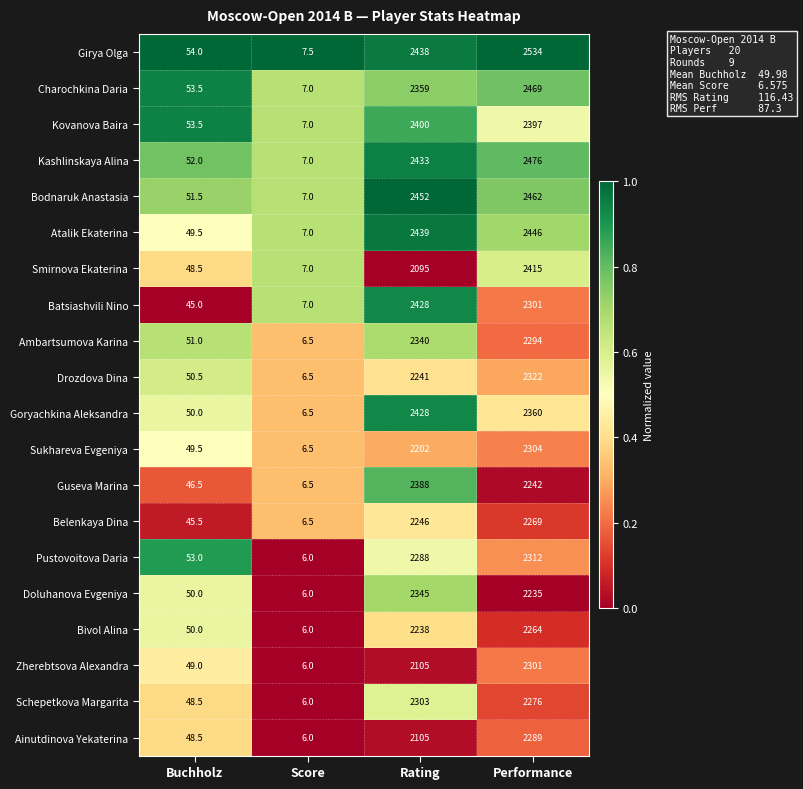

True or false: Charochkina Daria has a value of 7.0 at Score.

True